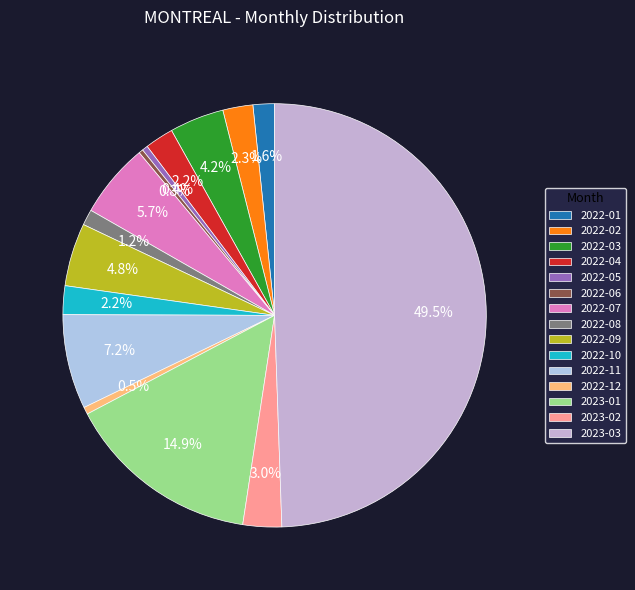

How many slices are in this pie chart?

15